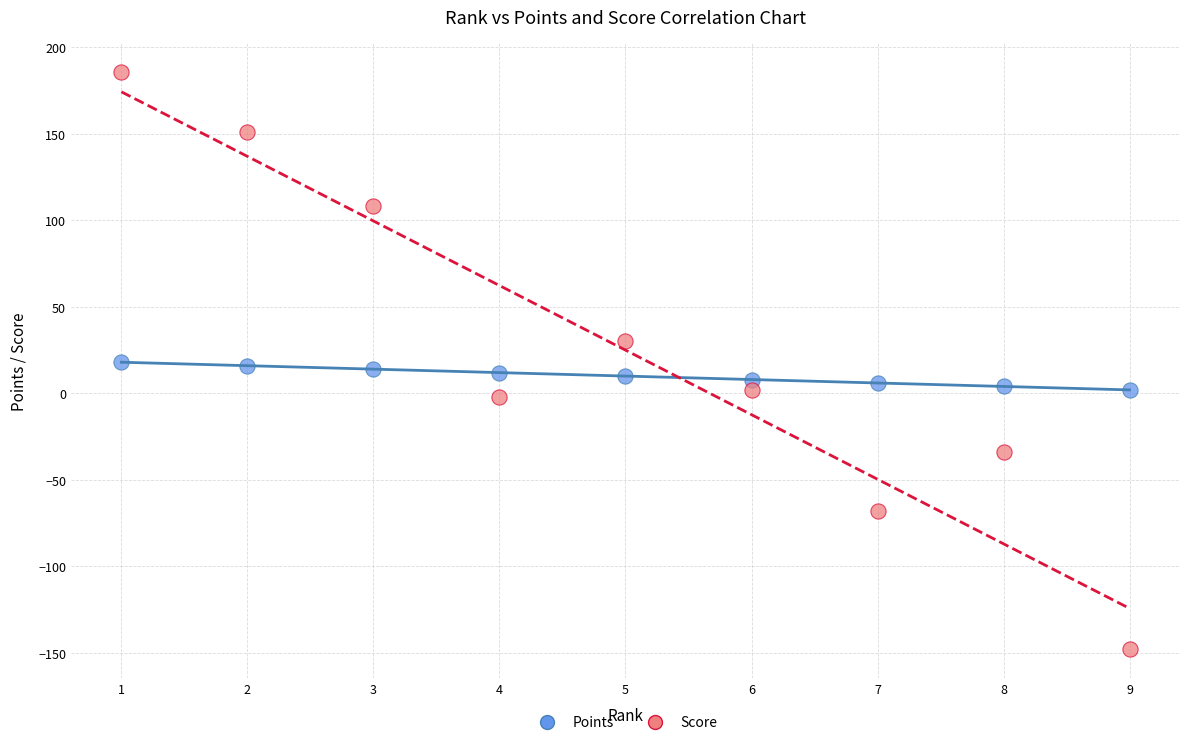

What are all the series names shown in the legend?

Points, Score